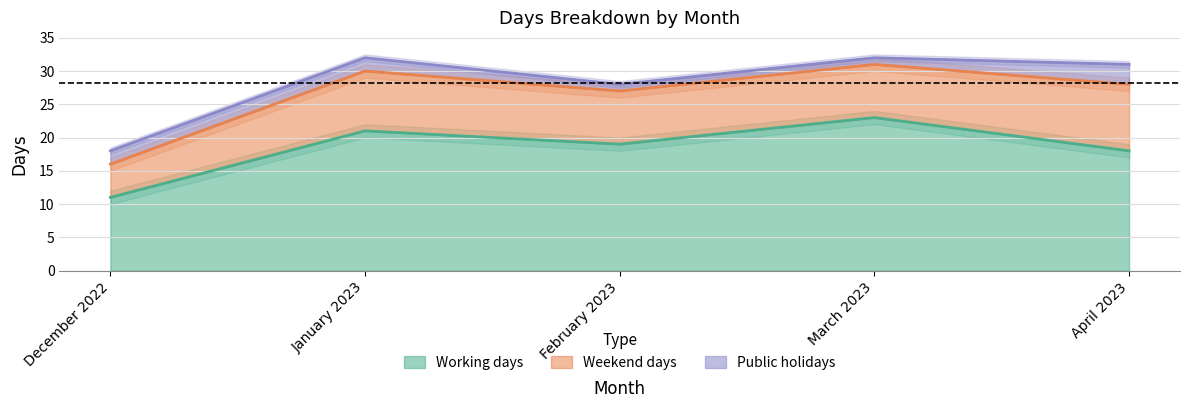

What is the minimum value for Public holidays?

1